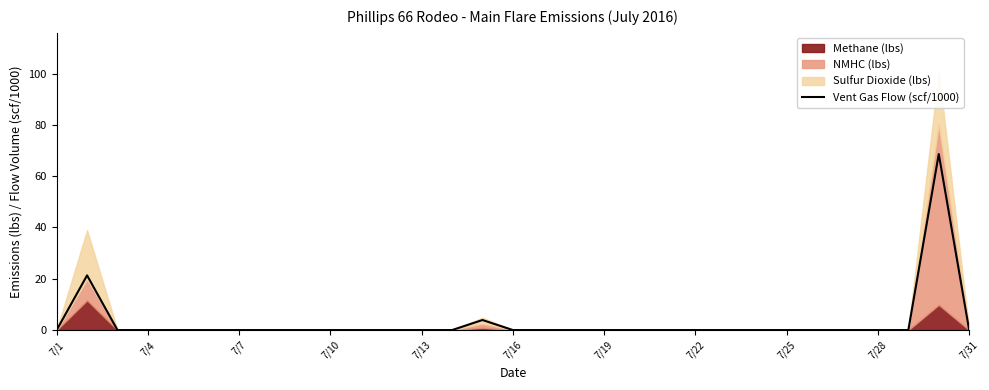

Is it true that Vent Gas Flow (scf/1000) equals 0.0 at 7/19?

True